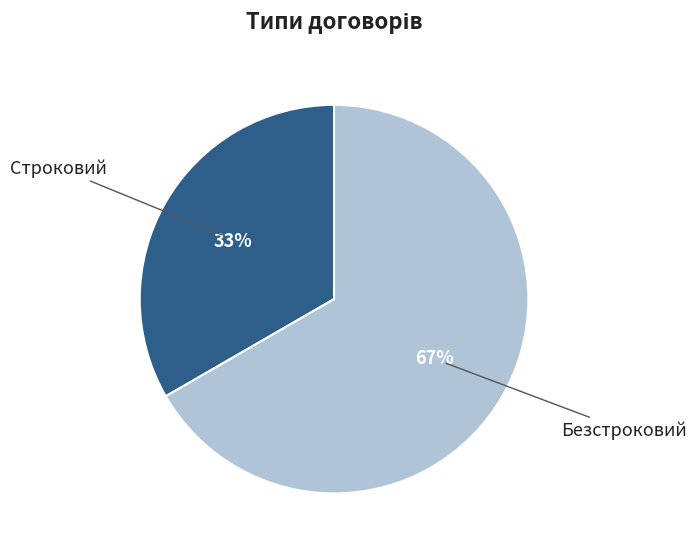

Which category has the biggest portion of the pie?

Безстроковий